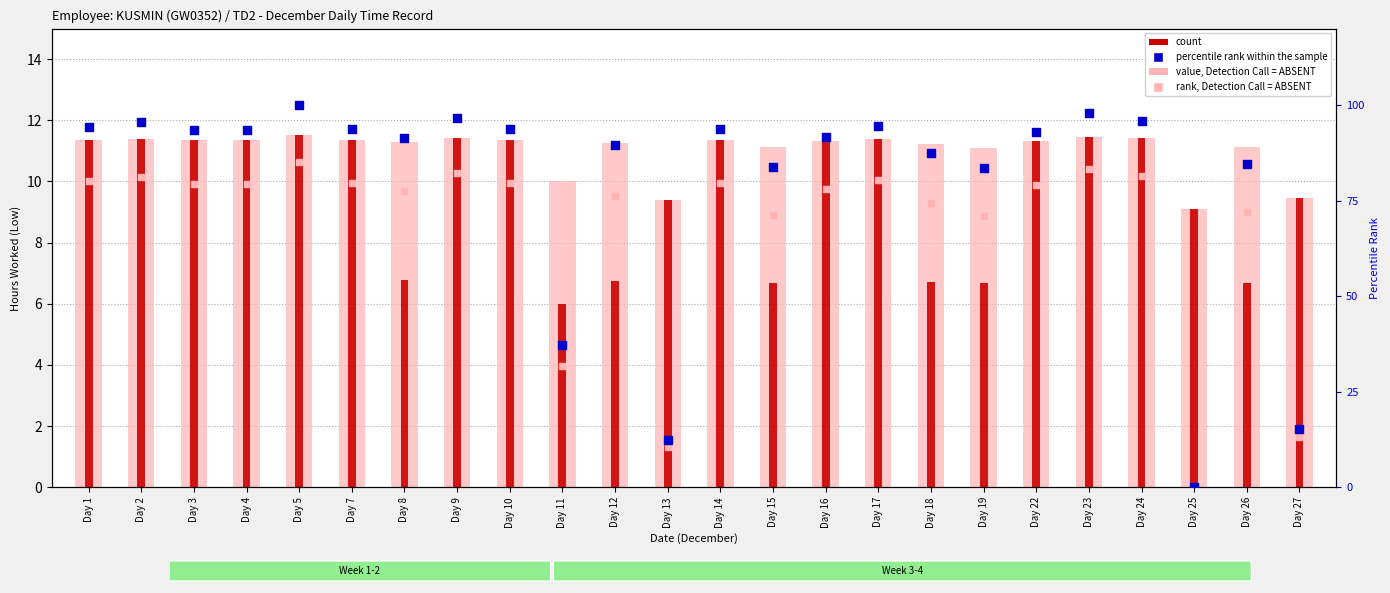

At which category is the sum across all series the highest?

Day 5